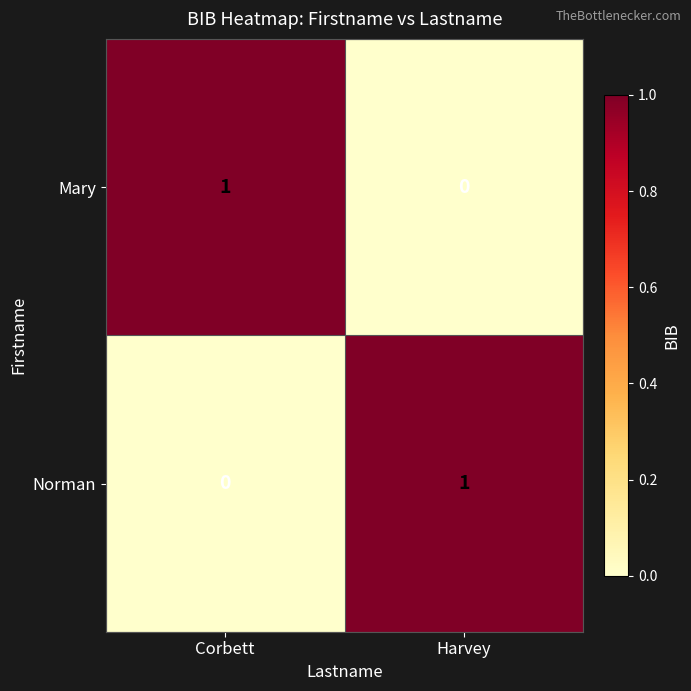

Which category has the highest value in the Norman series?

Harvey